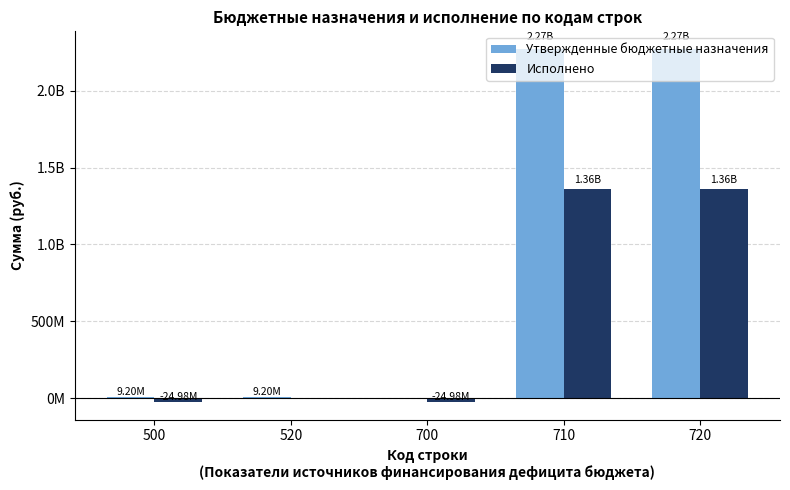

What is the difference between the Утвержденные бюджетные назначения values at 710 and 500?

2262993437.5